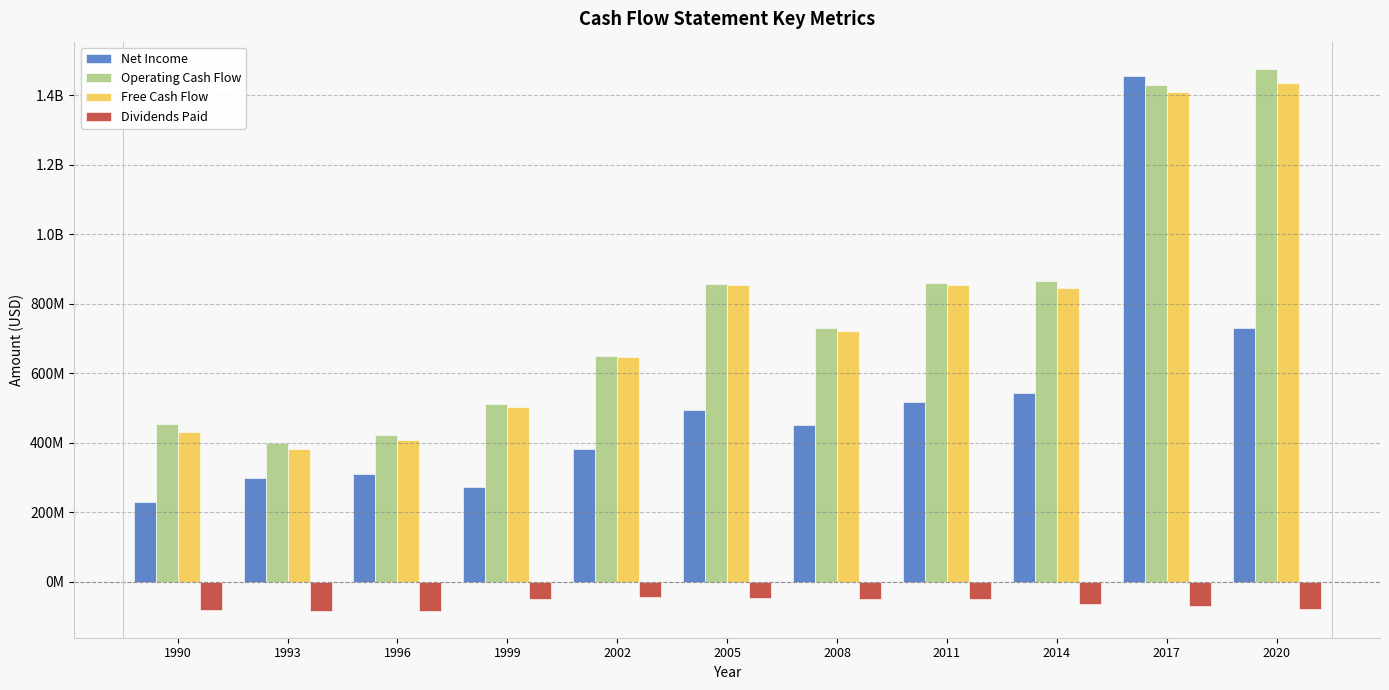

Which has a higher value, 2008 or 2011?

2011